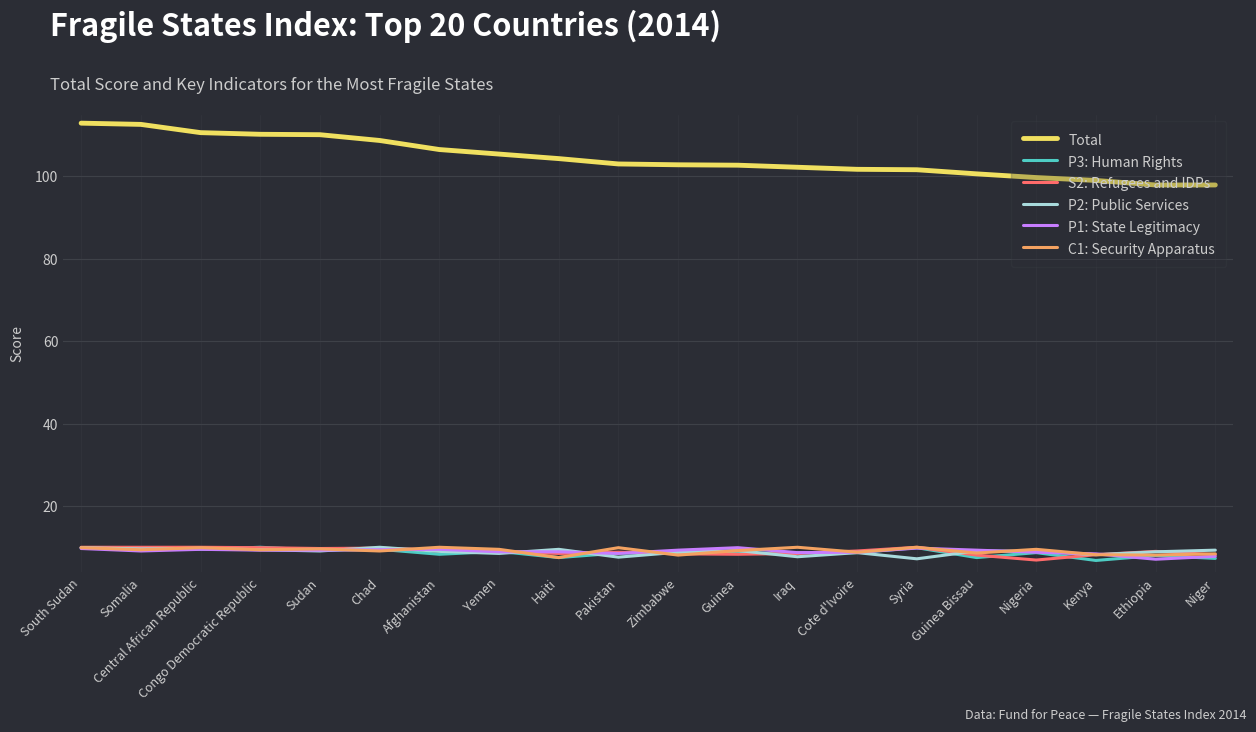

How many distinct data groups are displayed?

6